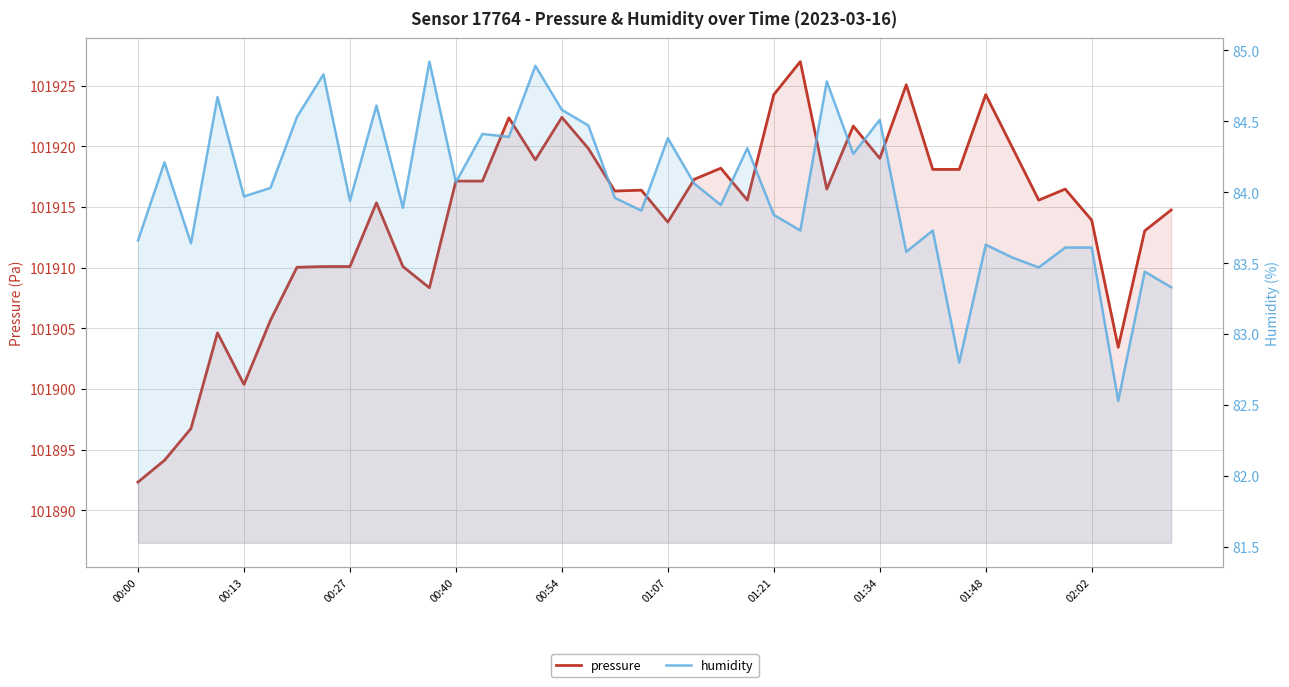

Which has a higher value, 31 or 29?

29